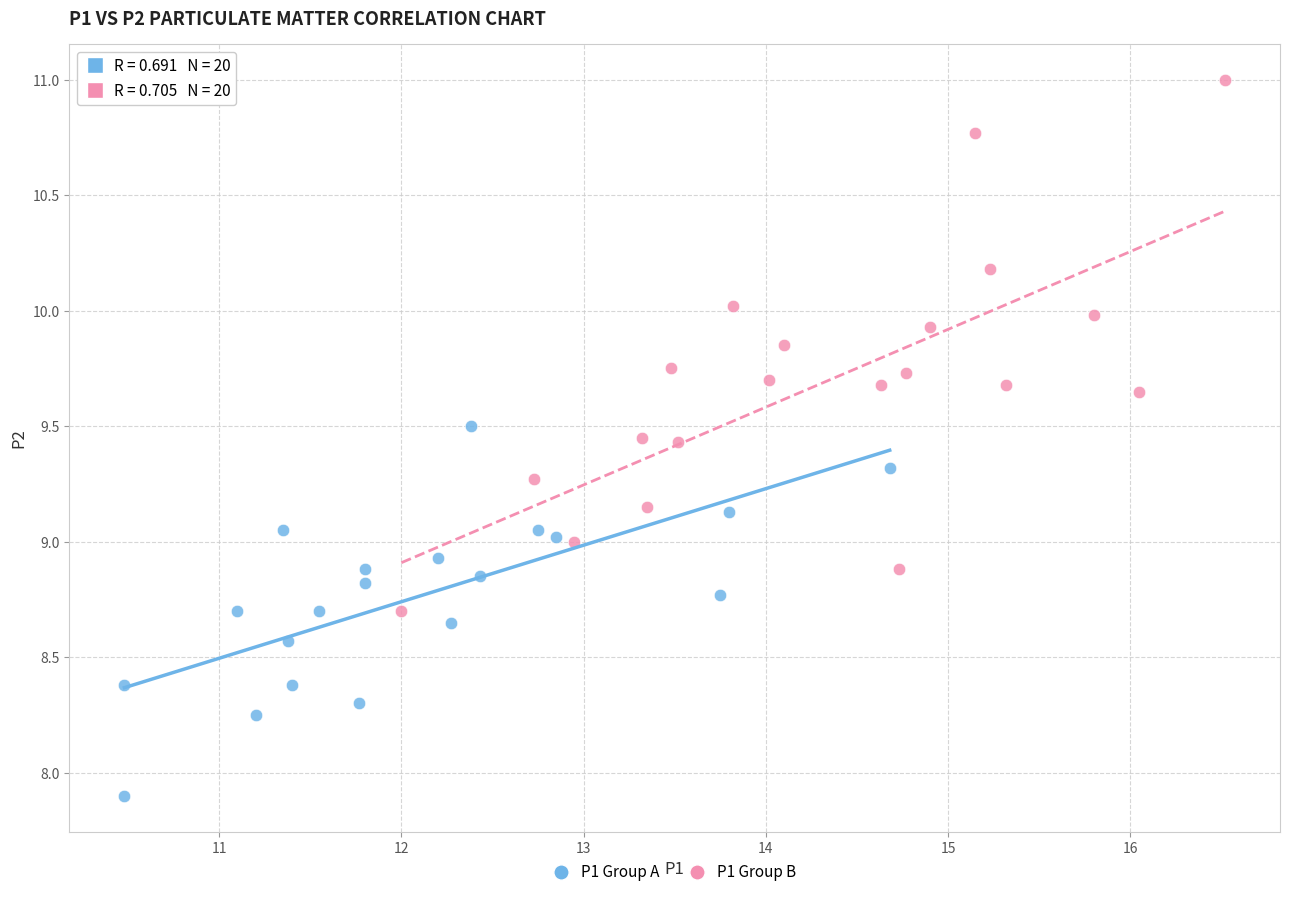

What are all the series names shown in the legend?

P1 Group A, P1 Group B